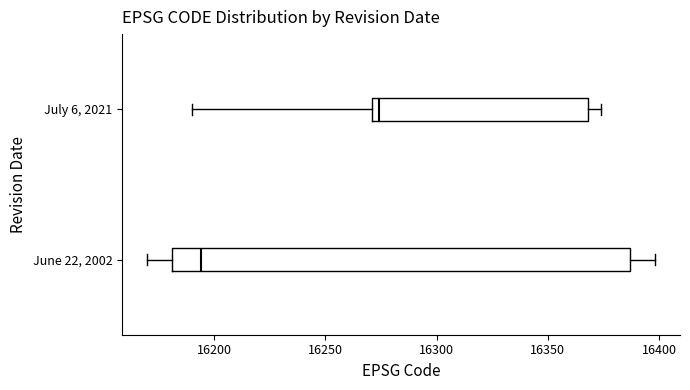

Where does the left whisker of the box for July 6, 2021 end on the x-axis? The values are not printed on the chart, so give them approximately, as read against the axis.

16190